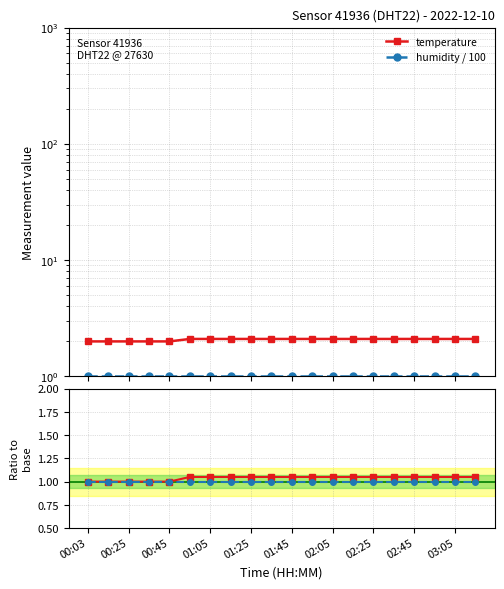

How many lines are shown in the chart?

4